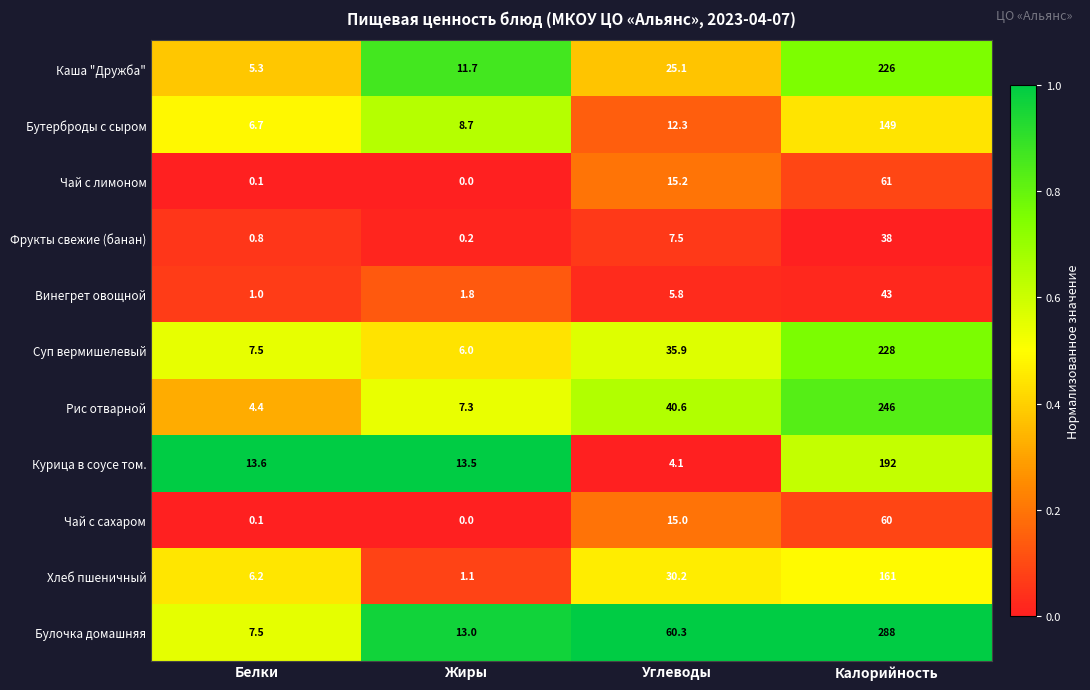

Which series has the widest spread of values?

Булочка домашняя